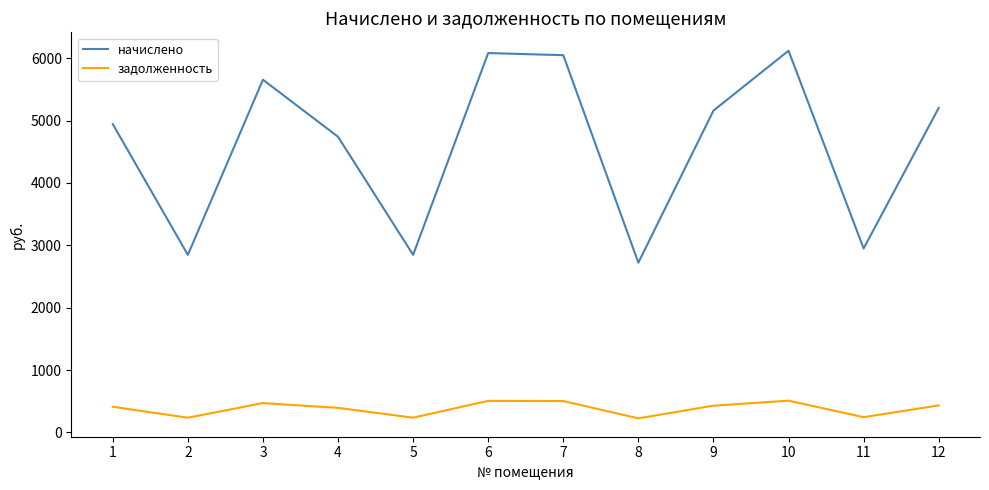

Which series has the largest total across all categories?

начислено